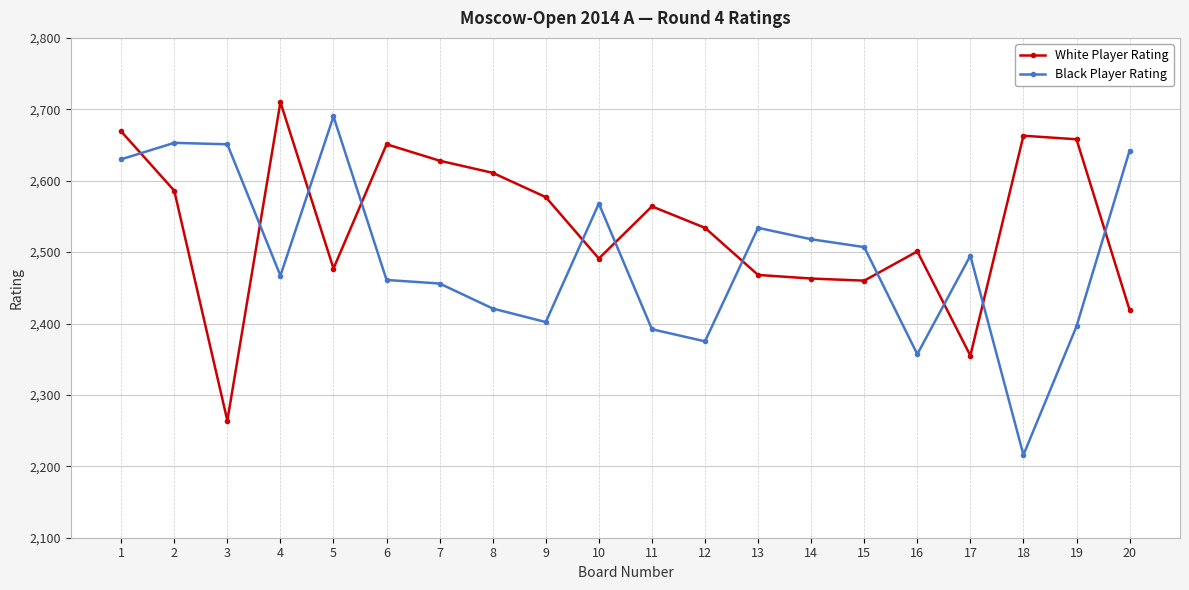

List the series in order of their overall mean, lowest first.

Black Player Rating, White Player Rating